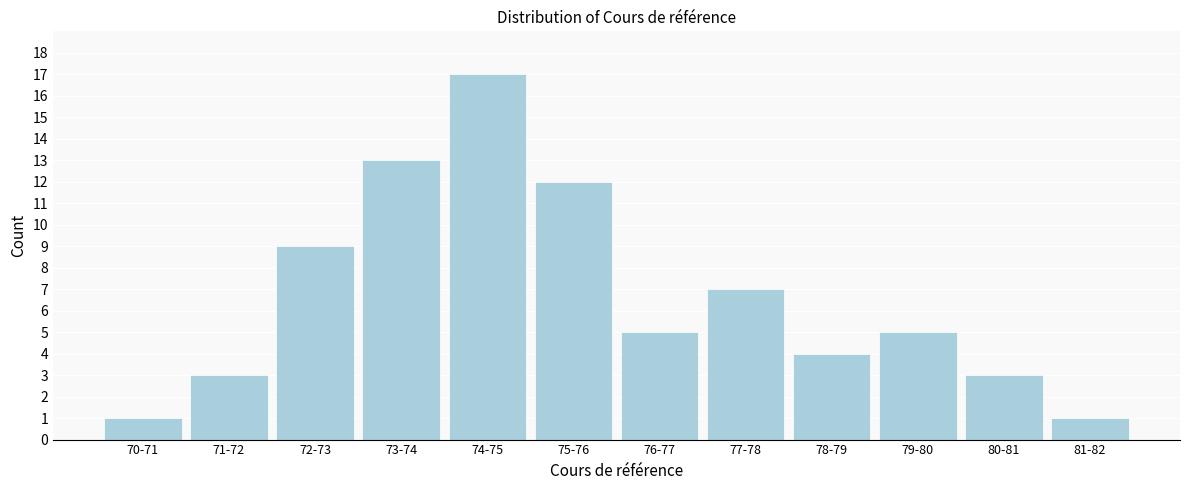

Reading right to left, extract all data points from this chart.

1	3	5	4	7	5	12	17	13	9	3	1